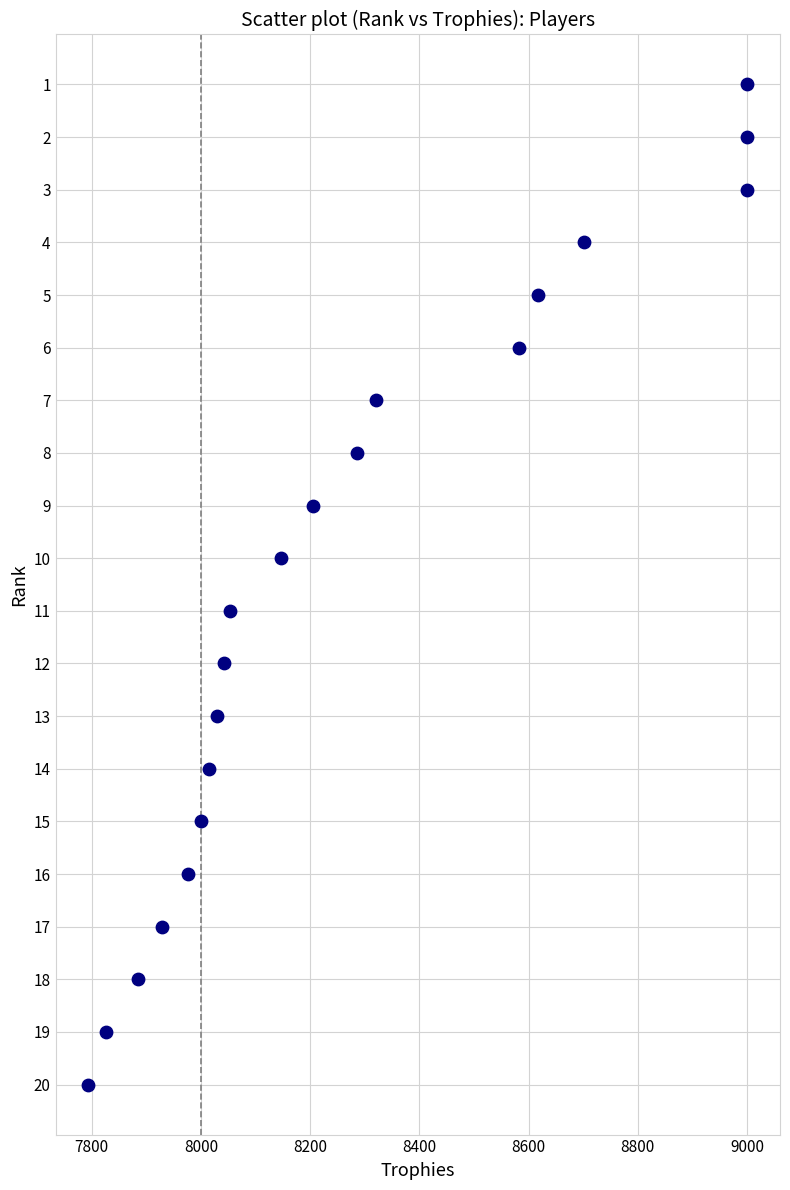

What is the range of X values (max minus min)?

1206